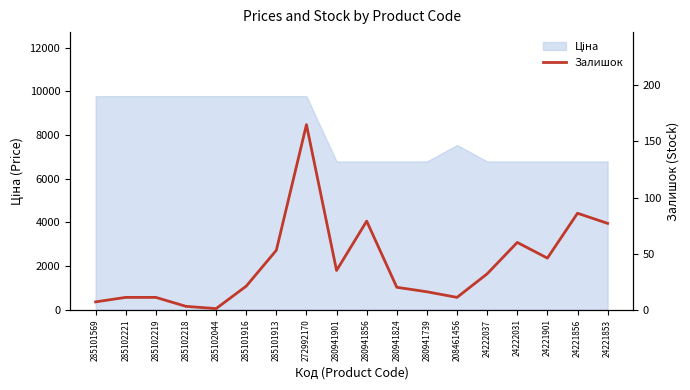

Reading right to left, extract all data points from this chart.

77	86	46	60	32	11	16	20	79	35	165	53	21	1	3	11	11	7